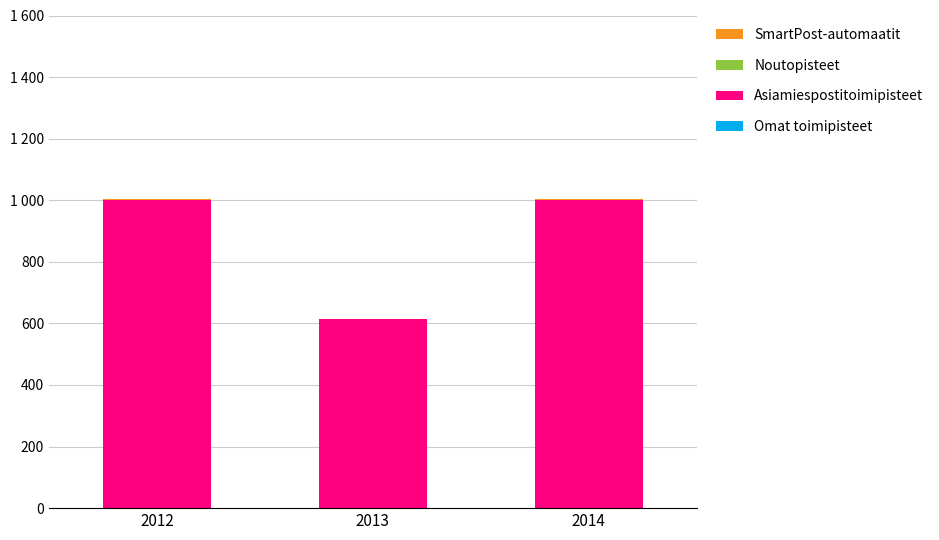

Does the chart contain stacked bars?

Yes